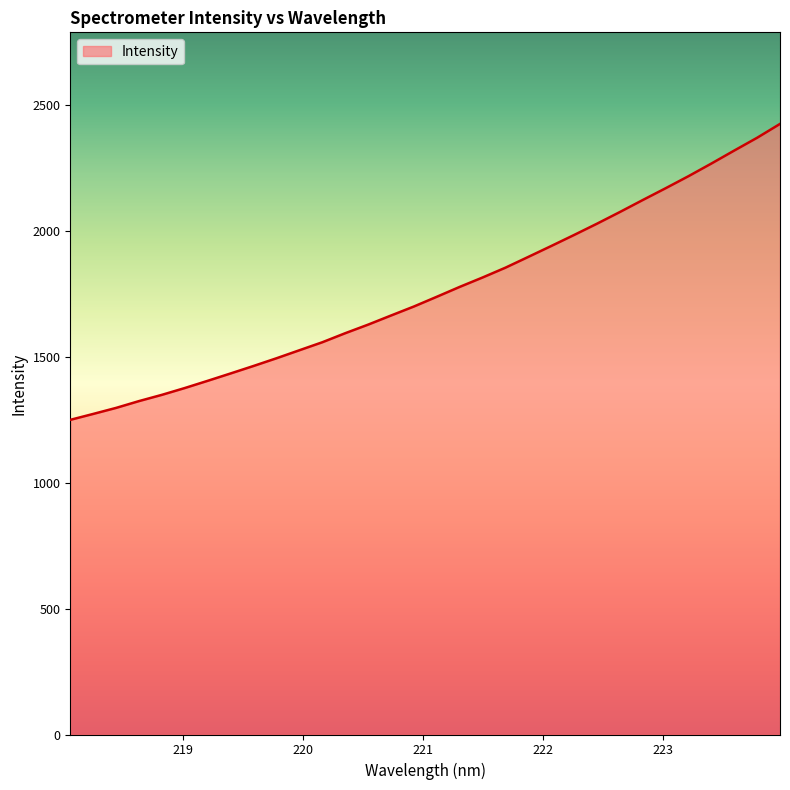

What is the smallest value displayed?

1248.9